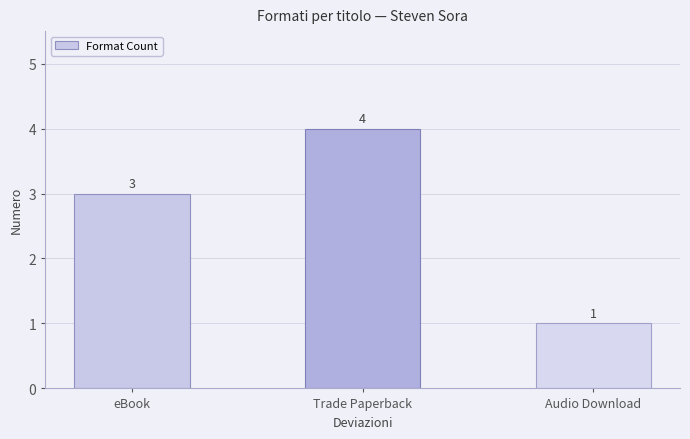

How many values are below 3?

1